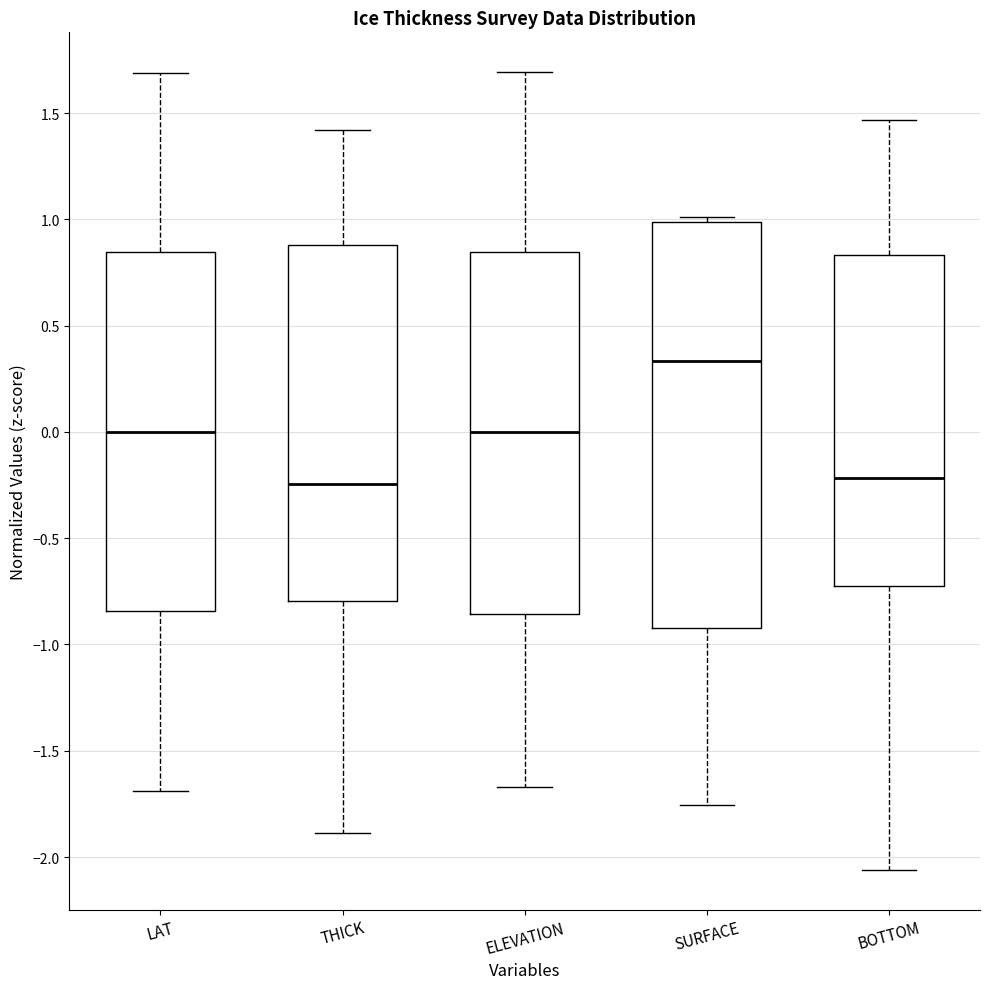

Reading left to right, read every box against the y-axis: the position of its median line, the range the box covers, and the ends of its whiskers. The values are not printed on the chart, so give them approximately, as read against the axis.

LAT: median 0.00, box -0.85 to 0.85, whiskers -1.70 to 1.70
THICK: median -0.25, box -0.80 to 0.90, whiskers -1.90 to 1.40
ELEVATION: median 0.00, box -0.85 to 0.85, whiskers -1.65 to 1.70
SURFACE: median 0.35, box -0.90 to 1.00, whiskers -1.75 to 1.00 (just above the box's upper edge)
BOTTOM: median -0.20, box -0.75 to 0.85, whiskers -2.05 to 1.45